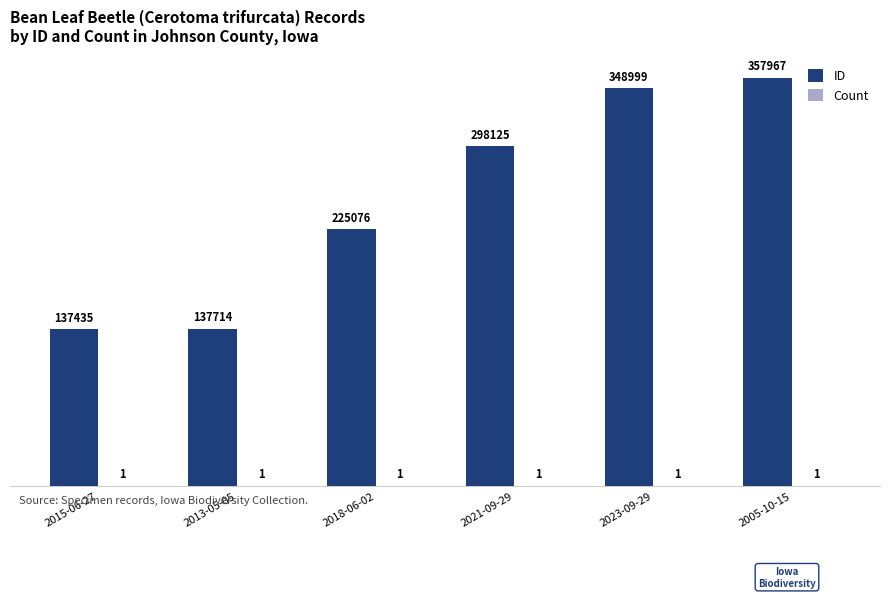

At which category is the sum across all series the highest?

2005-10-15